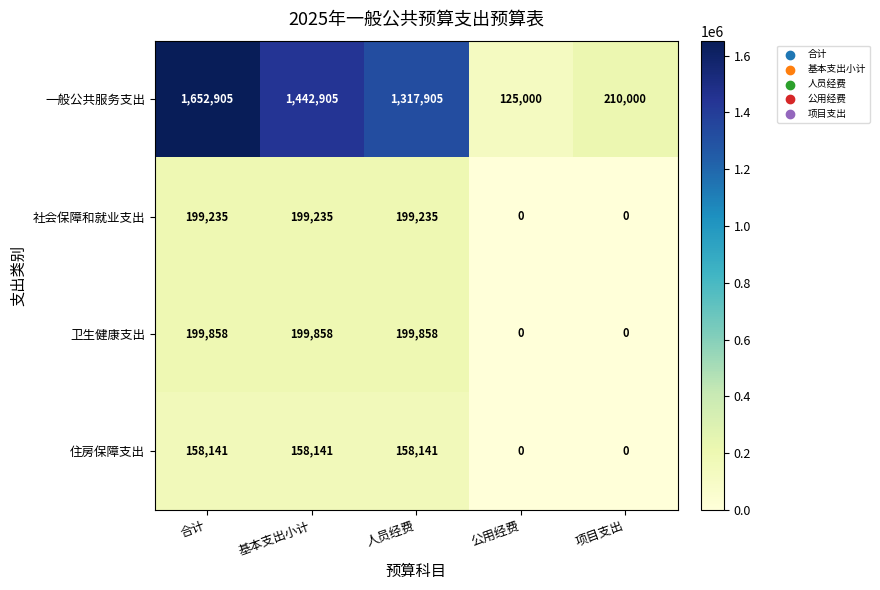

How many values in the 卫生健康支出 series are below 199858?

2